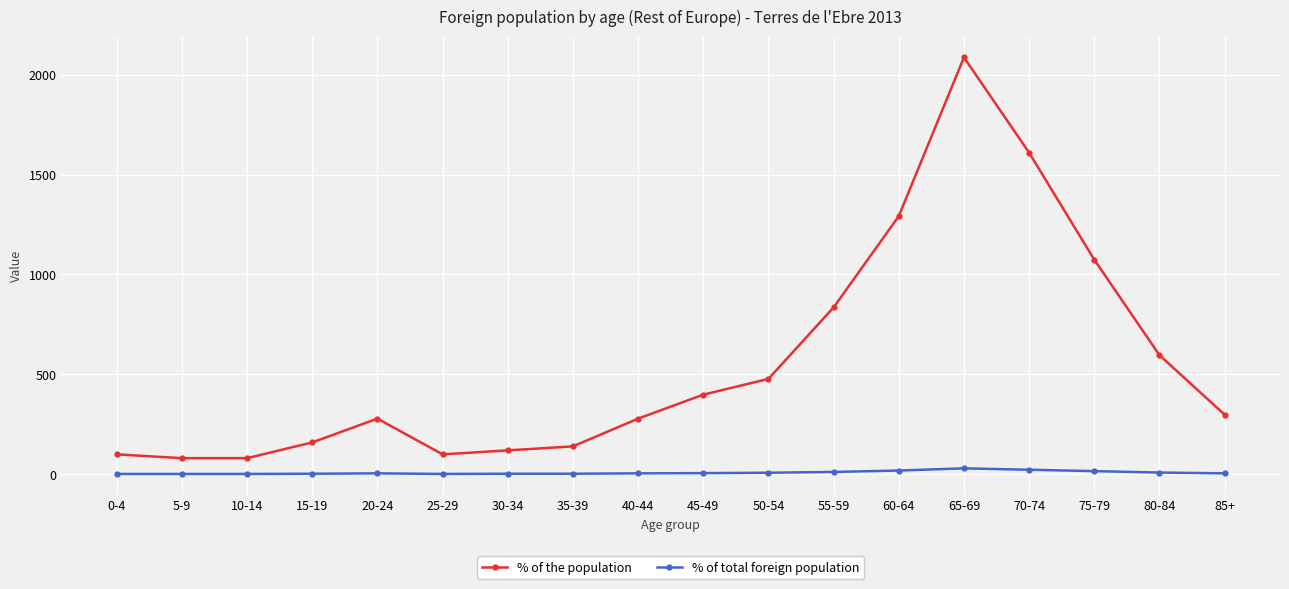

True or false: % of the population and % of total foreign population intersect in this chart.

False